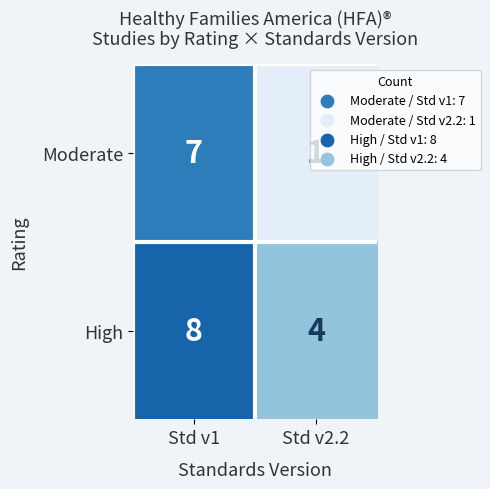

What is the sum of all High values?

12